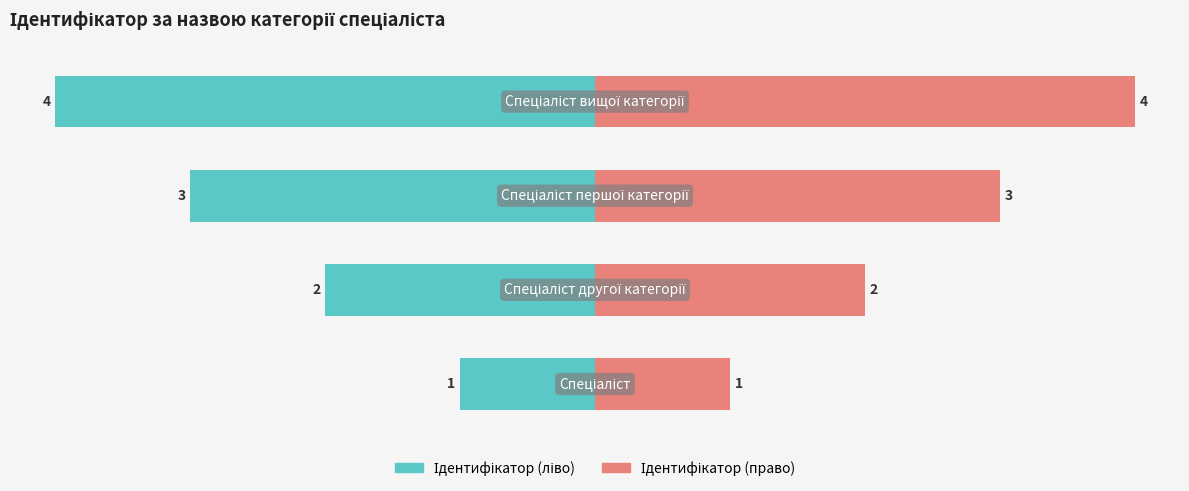

How many data points does each series have?

4